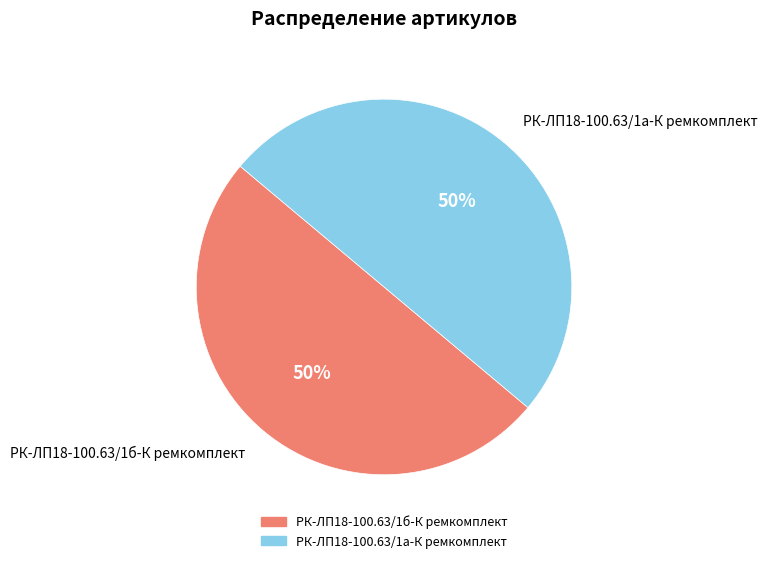

To the nearest percent, what is the average slice percentage?

50%